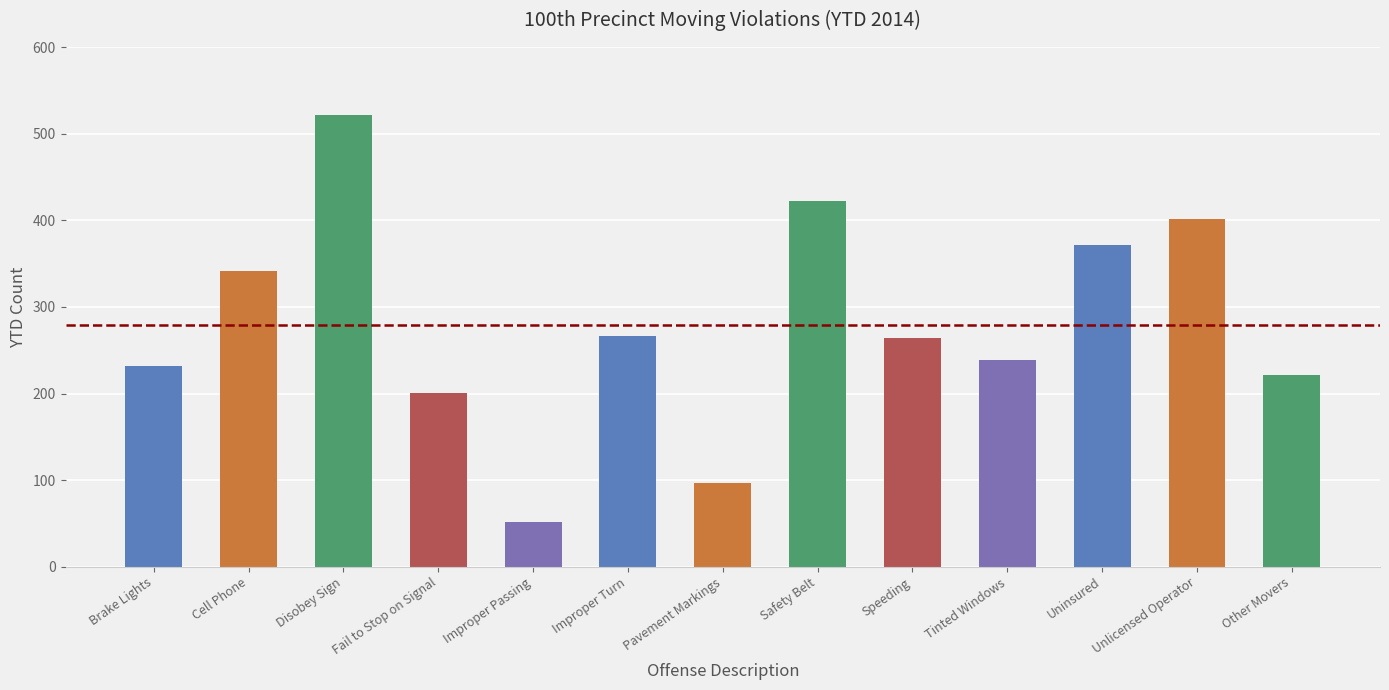

Between Improper Turn and Disobey Sign, which is larger?

Disobey Sign